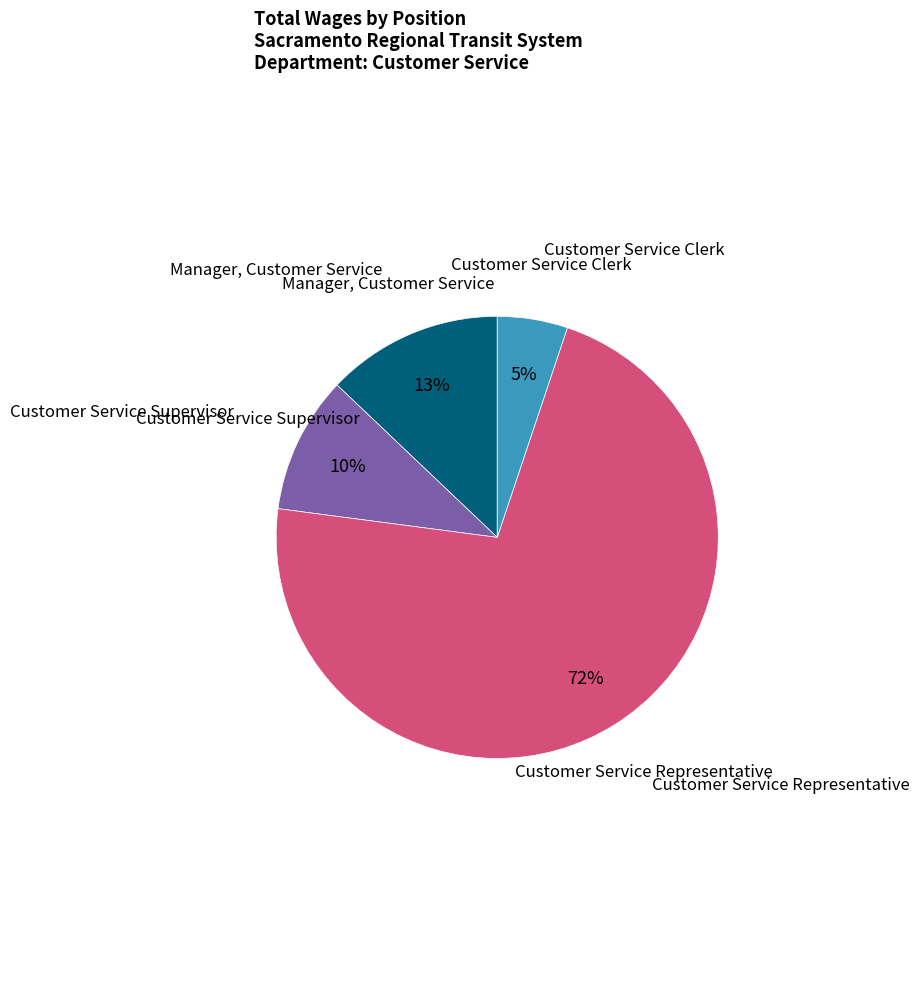

To the nearest percent, what is the average slice percentage?

25%